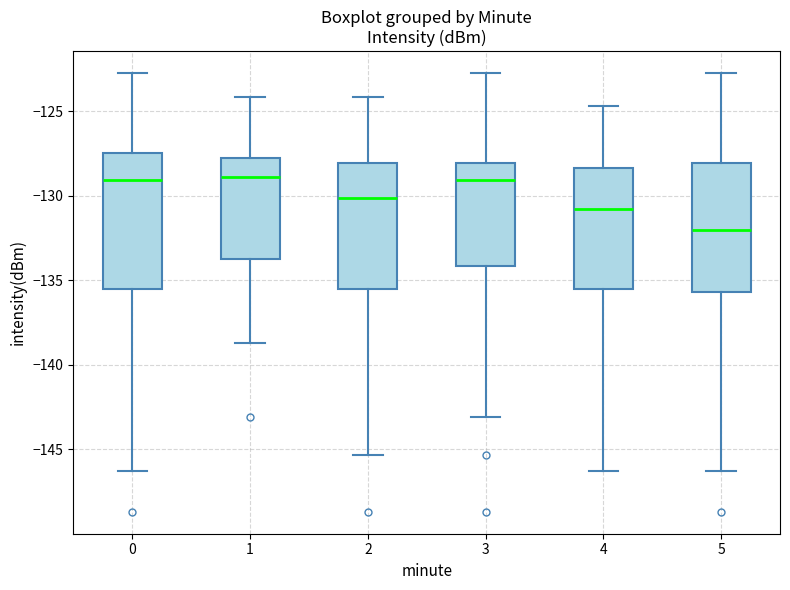

Reading left to right, read every box against the y-axis: the position of its median line, the range the box covers, and the ends of its whiskers. The values are not printed on the chart, so give them approximately, as read against the axis.

0: median -129.0, box -135.5 to -127.5, whiskers -146.5 to -122.5
1: median -129.0, box -133.5 to -127.5, whiskers -138.5 to -124.0
2: median -130.0, box -135.5 to -128.0, whiskers -145.5 to -124.0
3: median -129.0, box -134.0 to -128.0, whiskers -143.0 to -122.5
4: median -131.0, box -135.5 to -128.5, whiskers -146.5 to -124.5
5: median -132.0, box -135.5 to -128.0, whiskers -146.5 to -122.5